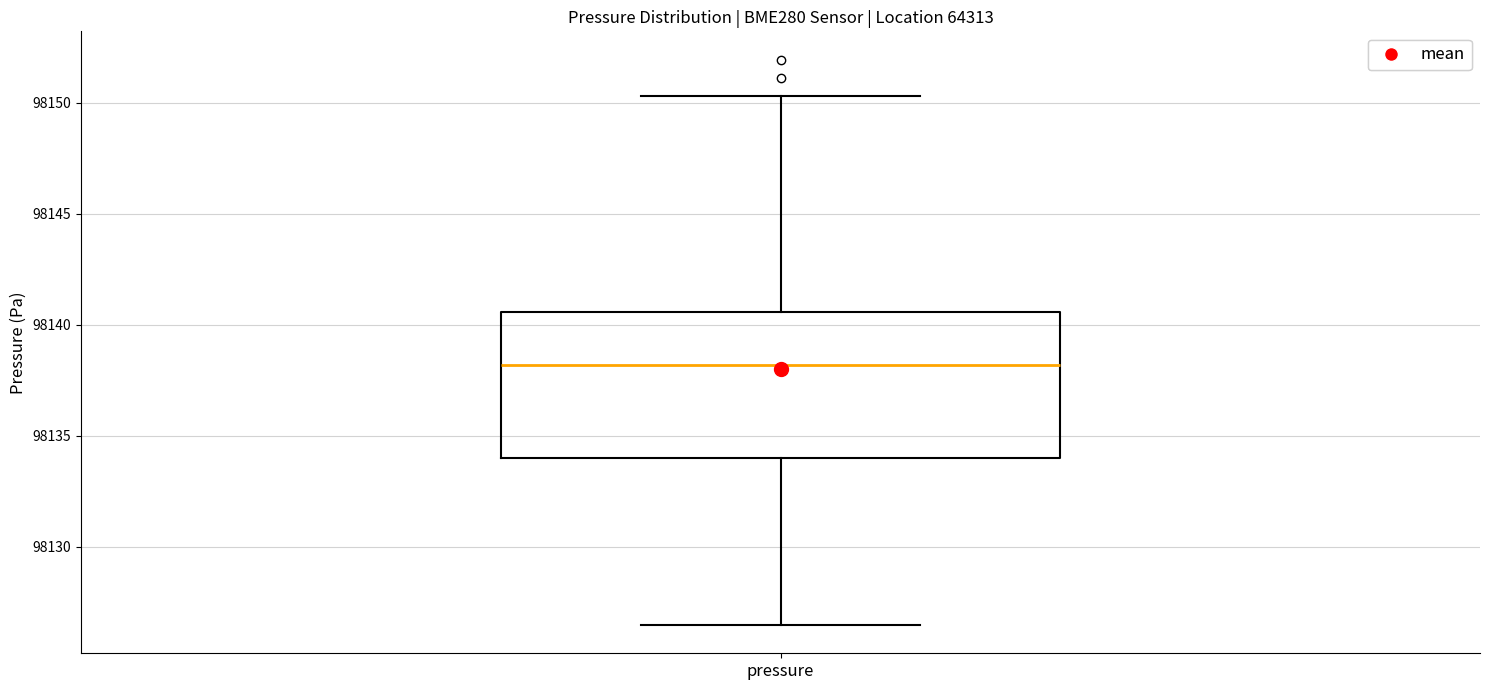

Transcribe this box plot: give where the median line is, the range the box spans, and where the two whiskers end, as read against the y-axis. The values are not printed on the chart, so give them approximately, as read against the axis.

median 98138.0, box 98134.0 to 98140.5, whiskers 98126.5 to 98150.5